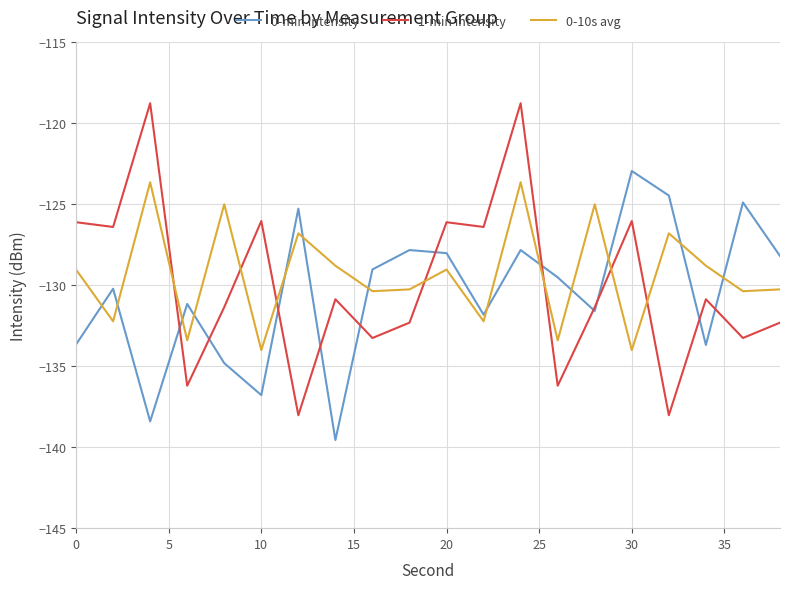

List the series in order of their peak value, highest first.

1-min intensity, 0-min intensity, 0-10s avg